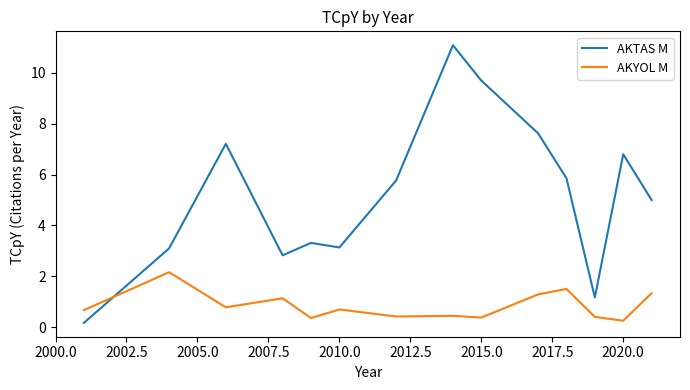

Which series has the widest spread of values?

AKTAS M